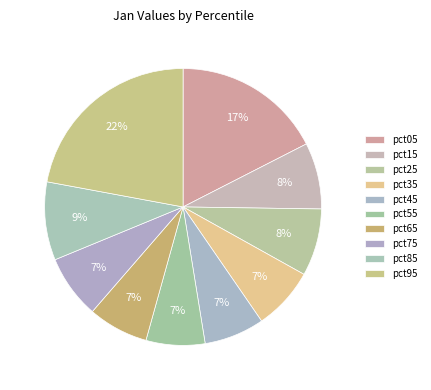

Does pct35 account for over 50% of the chart?

No